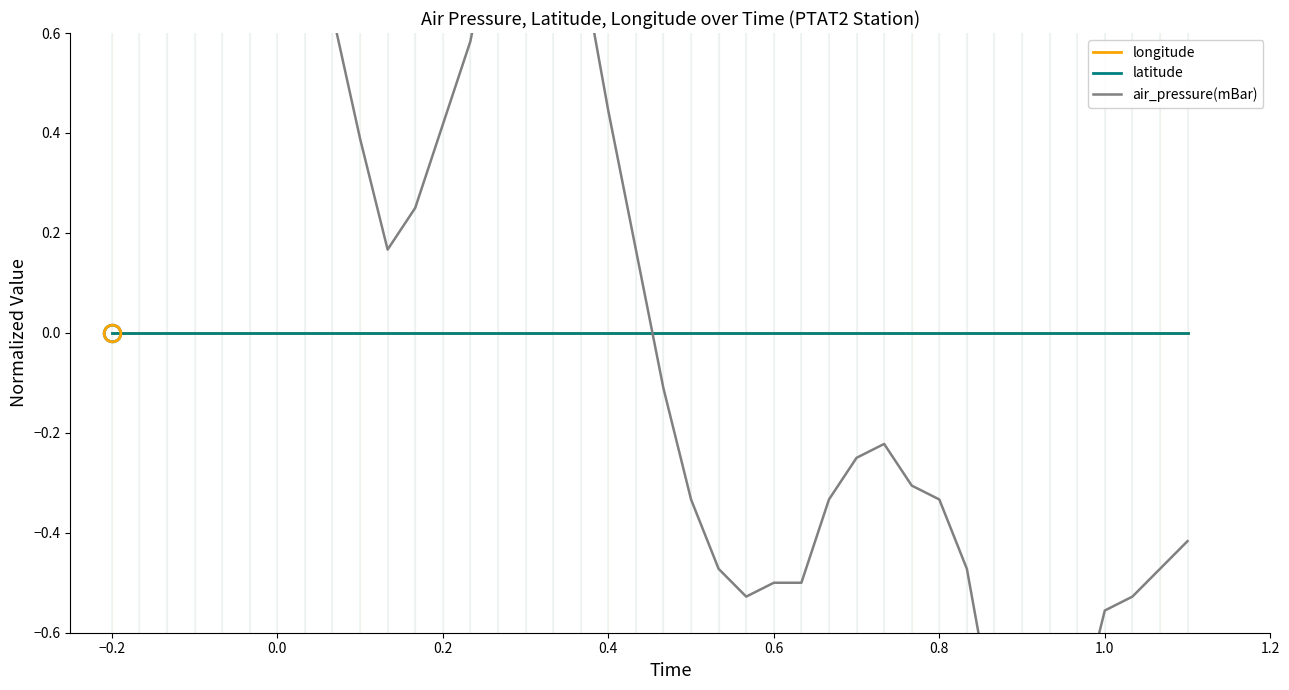

Reading right to left, extract all data points from this chart.

longitude: 0.0	0.0	0.0	0.0	0.0	0.0	0.0	0.0	0.0	0.0	0.0	0.0	0.0	0.0	0.0	0.0	0.0	0.0	0.0	0.0	0.0	0.0	0.0	0.0	0.0	0.0	0.0	0.0	0.0	0.0	0.0	0.0	0.0	0.0	0.0	0.0	0.0	0.0	0.0	0.0
latitude: 0.0	0.0	0.0	0.0	0.0	0.0	0.0	0.0	0.0	0.0	0.0	0.0	0.0	0.0	0.0	0.0	0.0	0.0	0.0	0.0	0.0	0.0	0.0	0.0	0.0	0.0	0.0	0.0	0.0	0.0	0.0	0.0	0.0	0.0	0.0	0.0	0.0	0.0	0.0	0.0
air_pressure(mBar): -0.4	-0.5	-0.5	-0.6	-0.8	-0.9	-1.0	-0.8	-0.5	-0.3	-0.3	-0.2	-0.3	-0.3	-0.5	-0.5	-0.5	-0.5	-0.3	-0.1	0.2	0.4	0.8	0.9	0.9	0.9	0.6	0.4	0.3	0.2	0.4	0.6	0.8	0.7	0.8	0.9	0.9	1.0	0.9	1.0